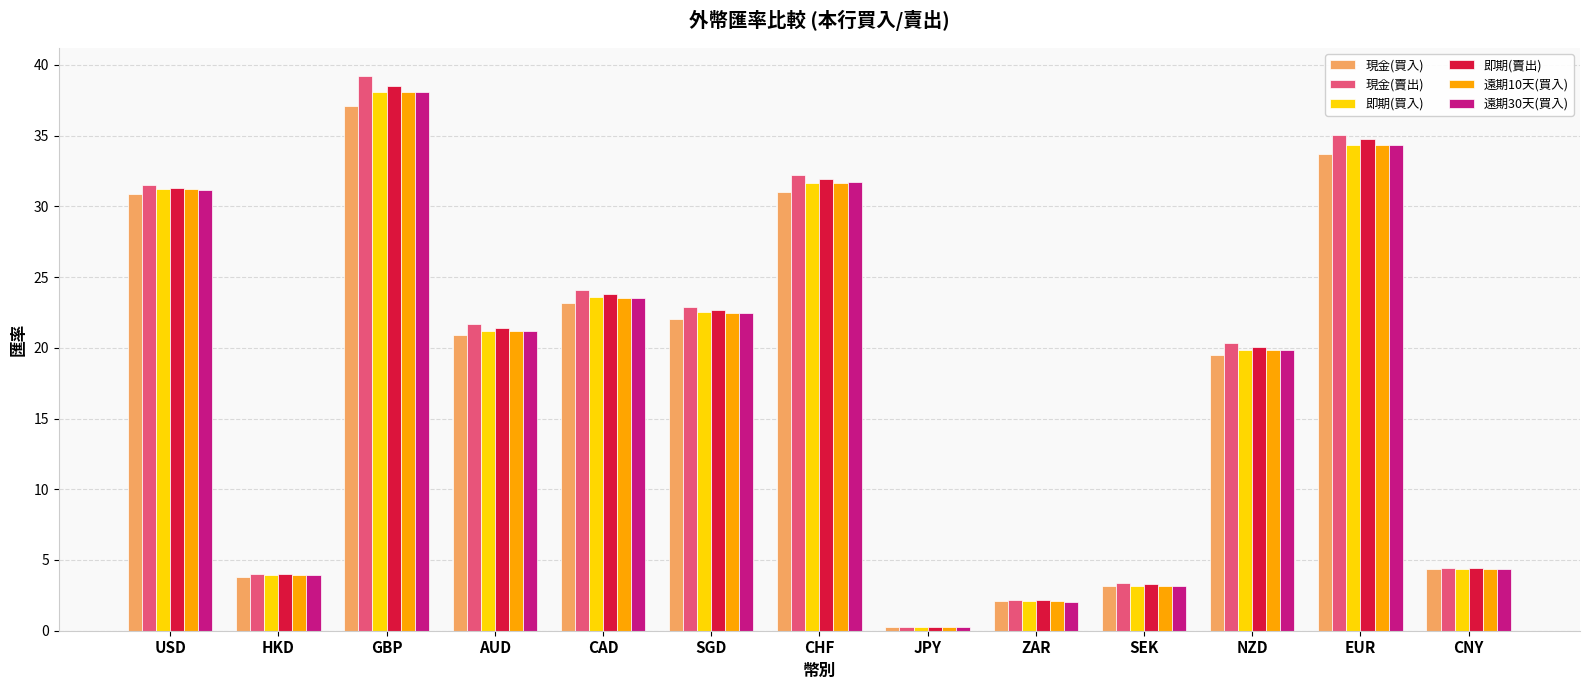

What is the spread (max minus min) of values at SEK?

0.2